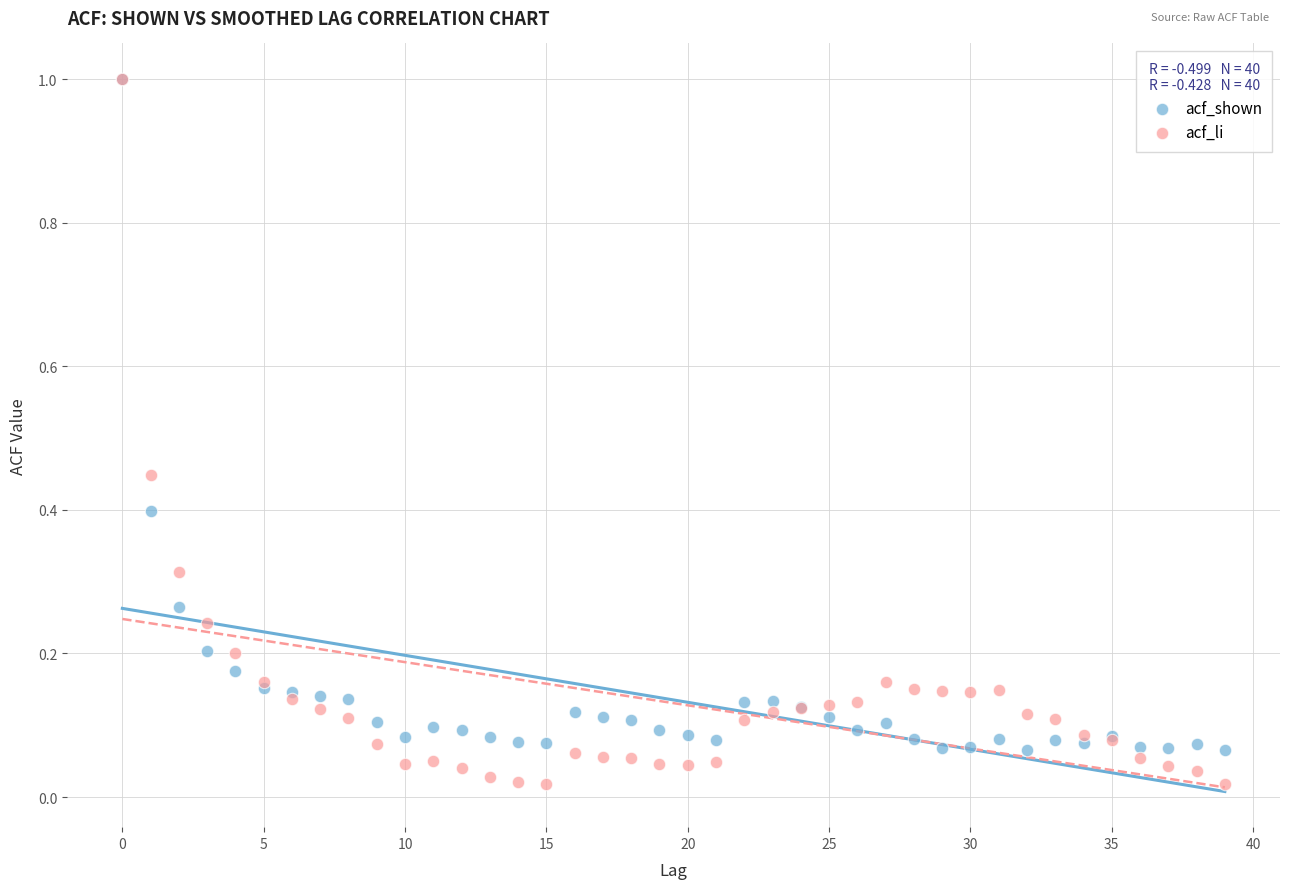

What are all the series names shown in the legend?

acf_shown, acf_li